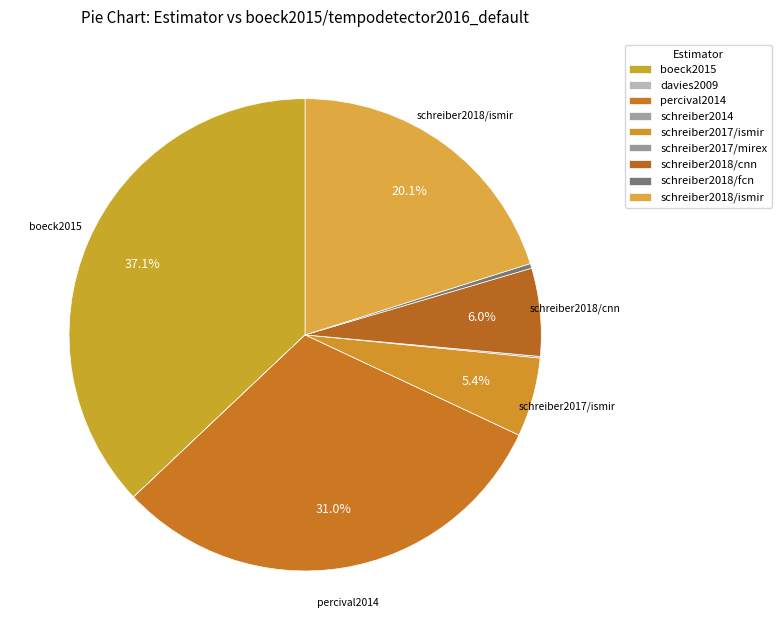

How many segments does this pie chart have?

9